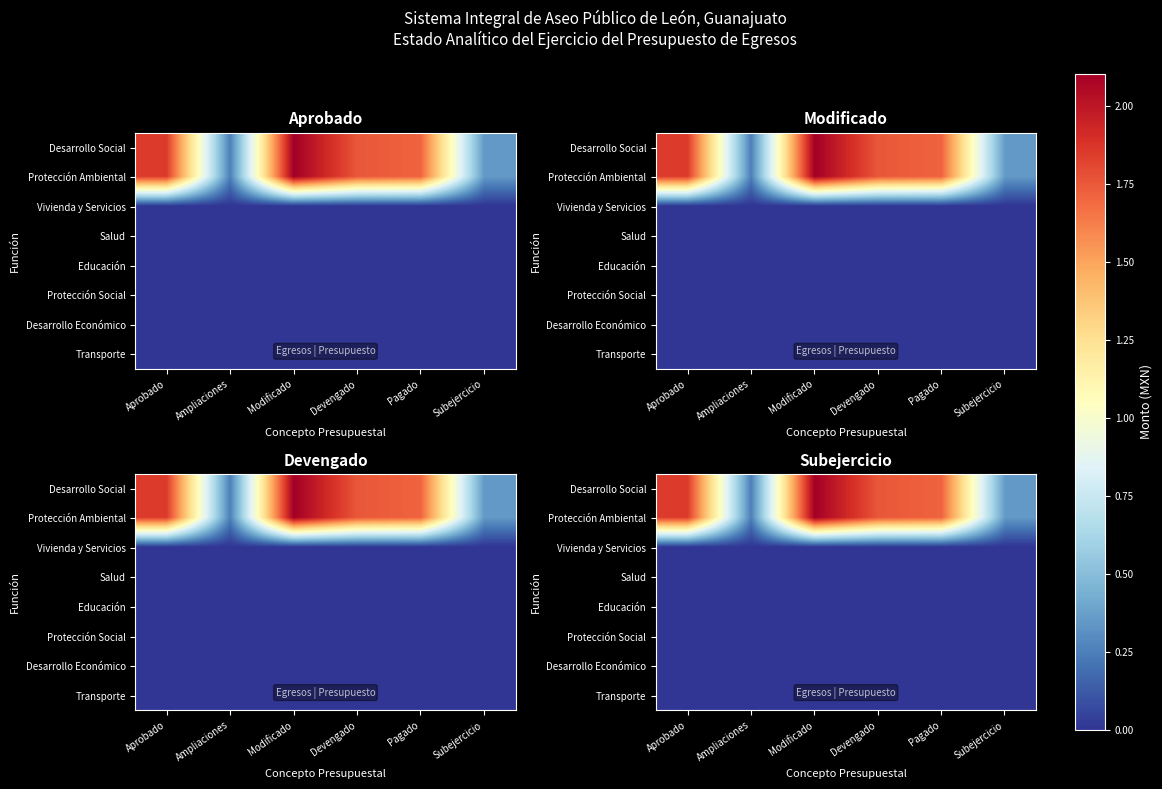

At how many categories does at least one series exceed 62289149?

4